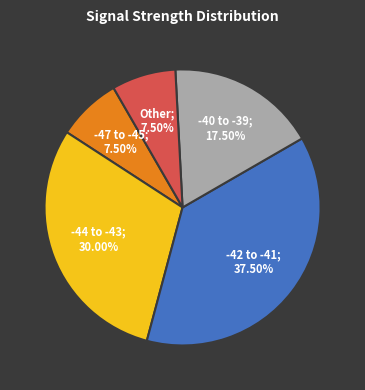

Is there a majority slice in this chart?

No